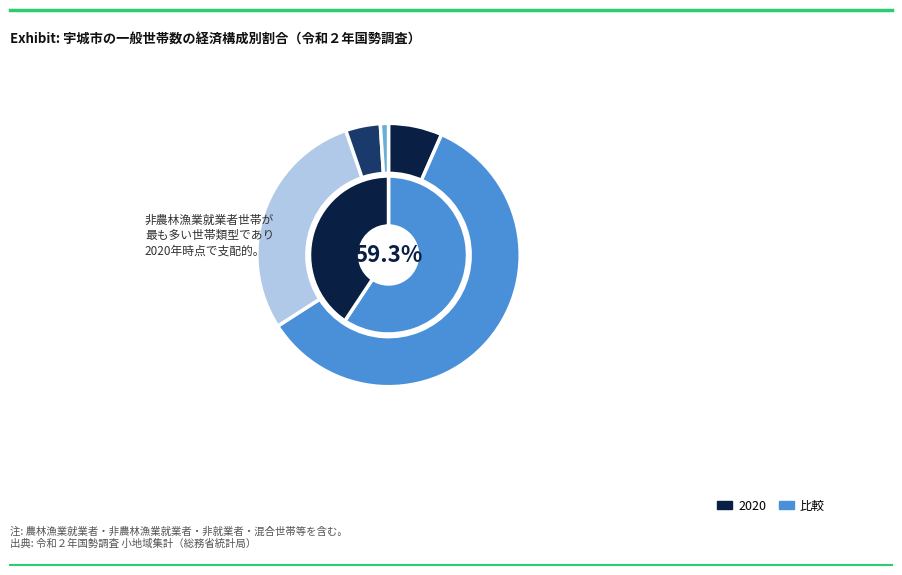

Which category has the biggest portion of the pie?

非農林漁業就業者世帯